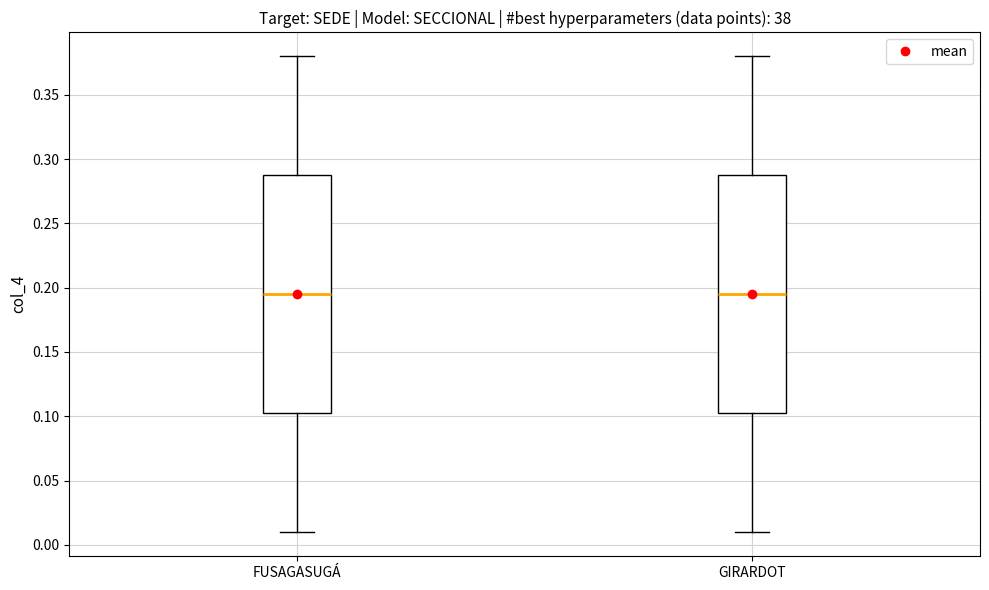

Where does the upper whisker of the box for GIRARDOT end on the y-axis? The values are not printed on the chart, so give them approximately, as read against the axis.

0.380